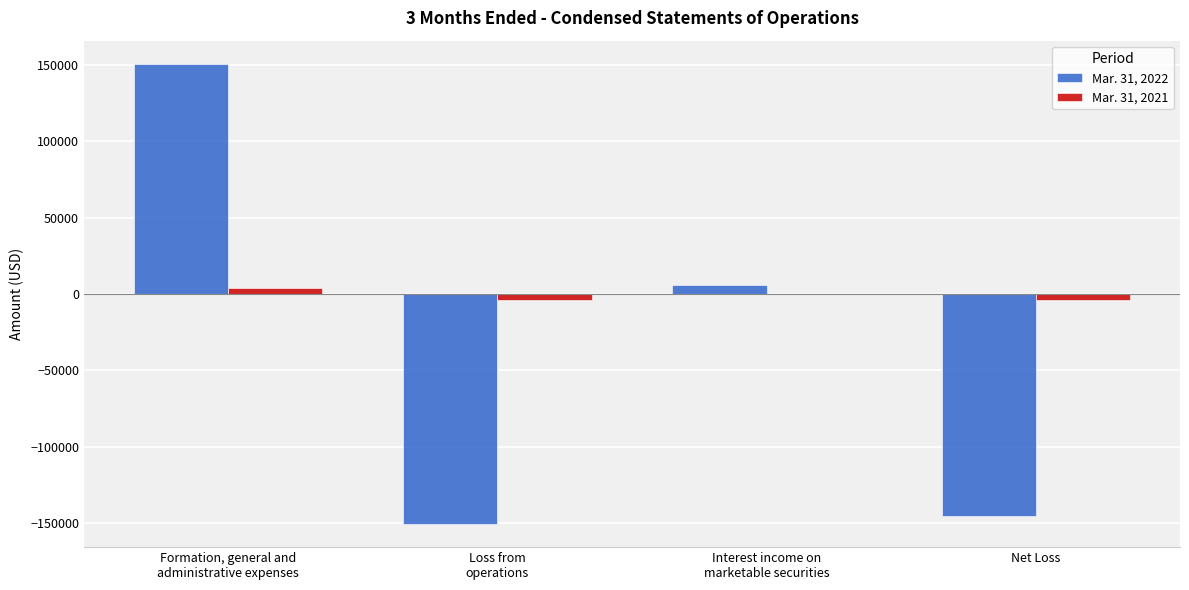

Reading left to right, list all the values displayed in this chart.

Mar. 31, 2022: Formation, general and
administrative expenses=150809	Loss from
operations=-150809	Interest income on
marketable securities=5505	Net Loss=-145304
Mar. 31, 2021: Formation, general and
administrative expenses=4013	Loss from
operations=-4013	Interest income on
marketable securities=0	Net Loss=-4013